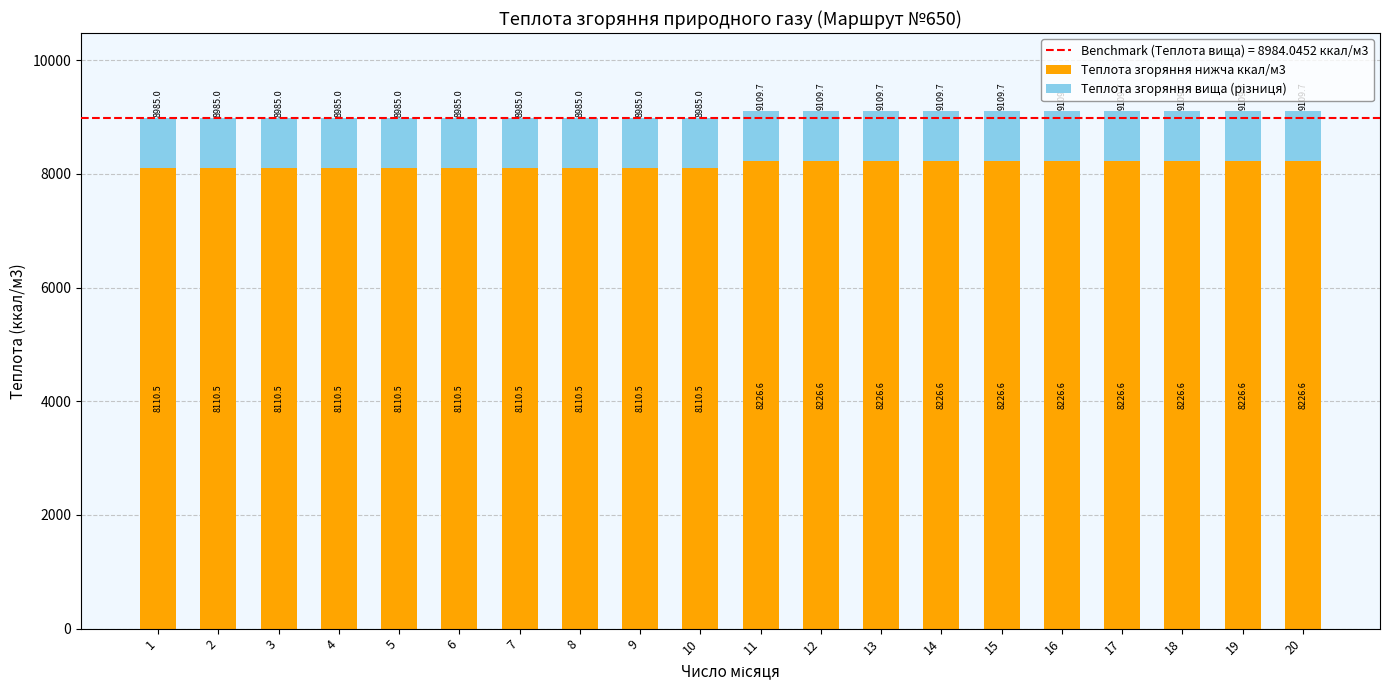

Is it true that Теплота згоряння нижча ккал/м3 equals 8110.5 at 2?

True